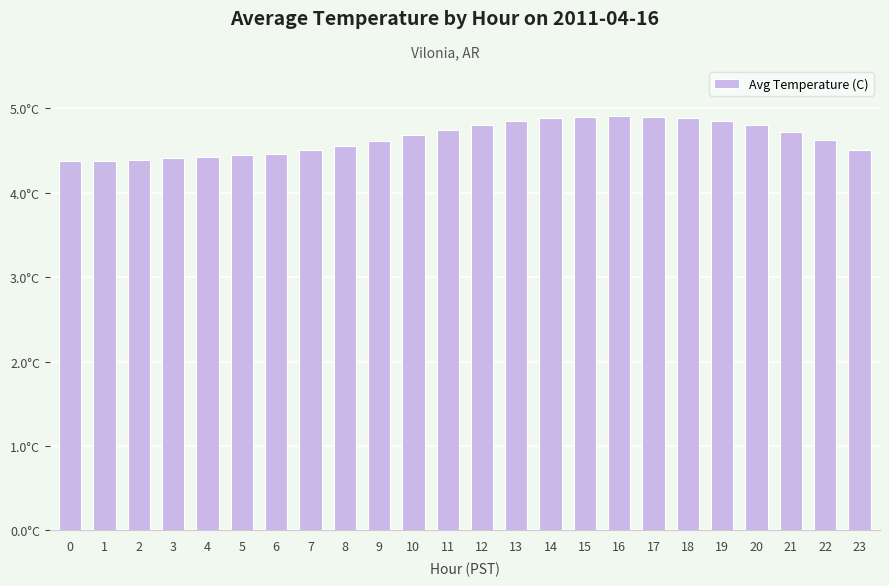

The chart shows a value of 4.8 at 12. True or false?

True